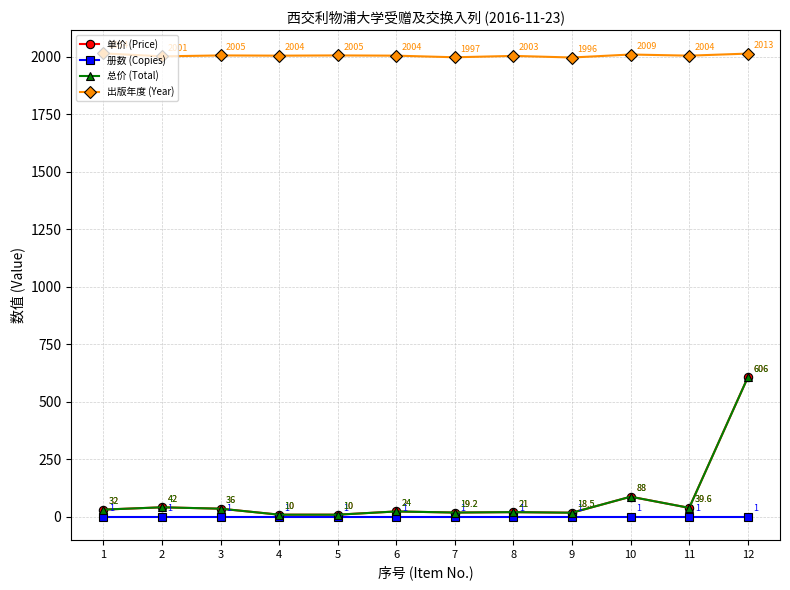

Does the chart have visible grid lines?

Yes